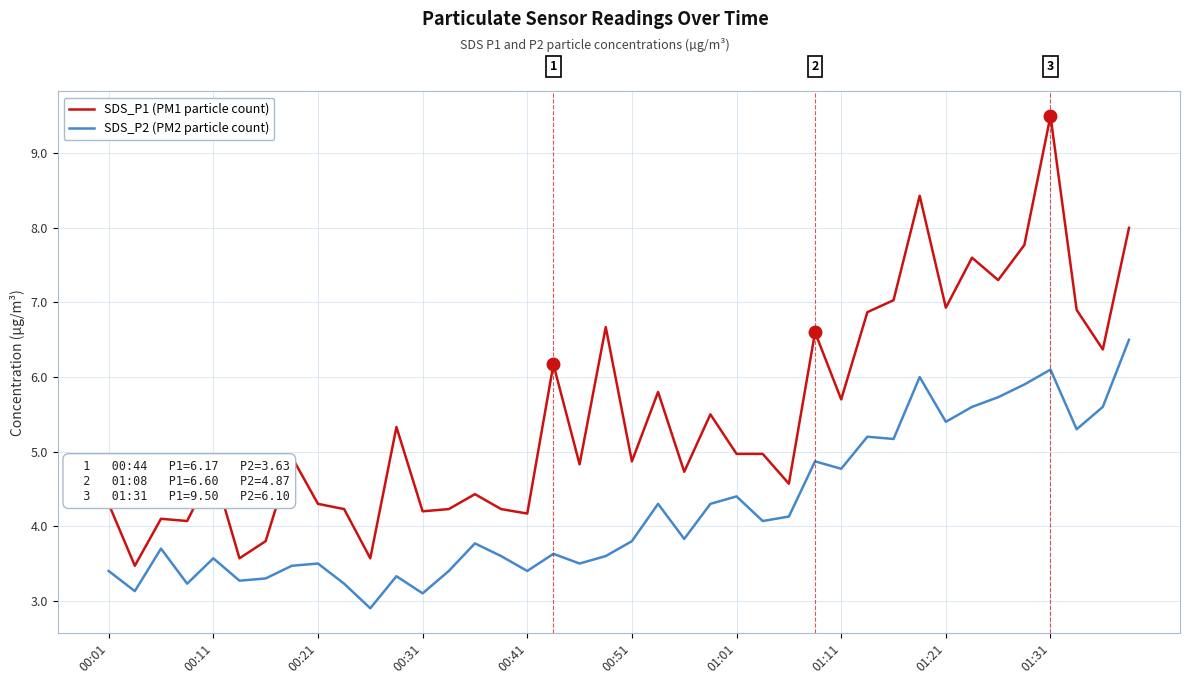

True or false: SDS_P2 (PM2 particle count) and SDS_P1 (PM1 particle count) cross at least once.

False